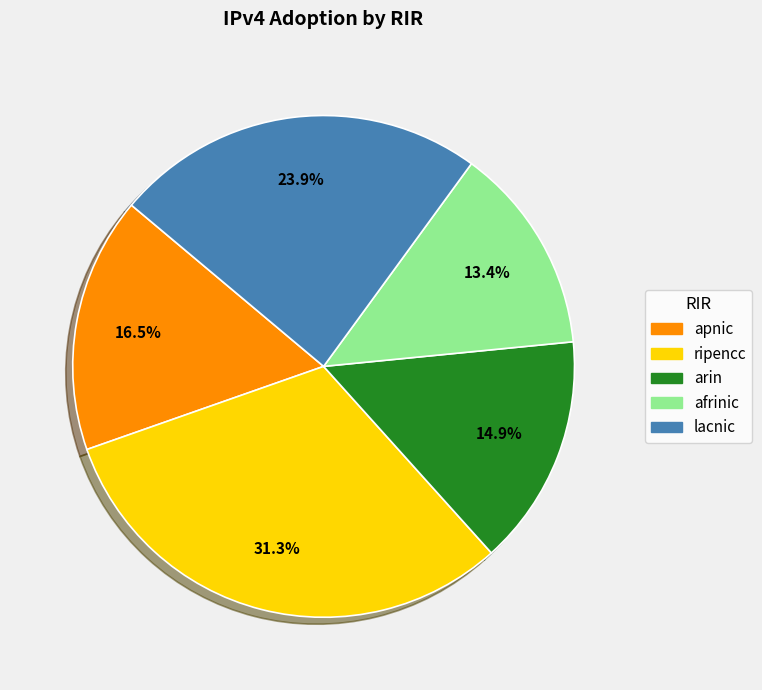

What percentage is the lacnic slice, to the nearest percent?

24%